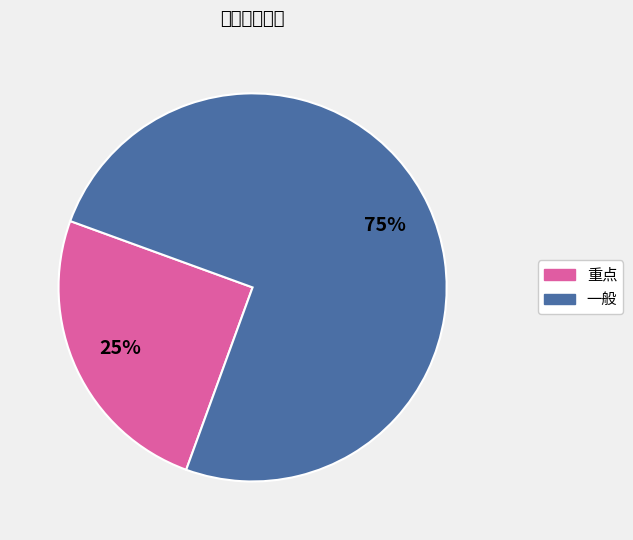

What is the majority slice?

一般